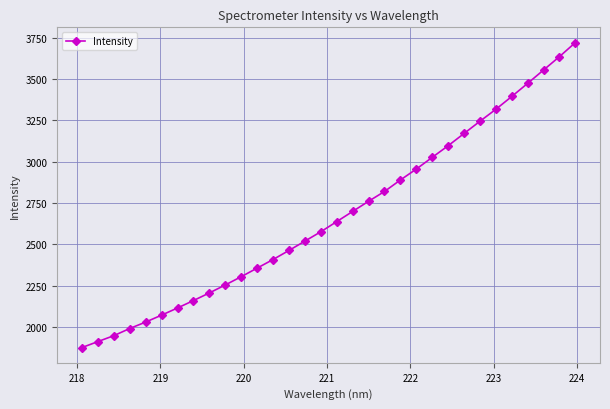

What is the value of the 29th point from the left?

3474.1